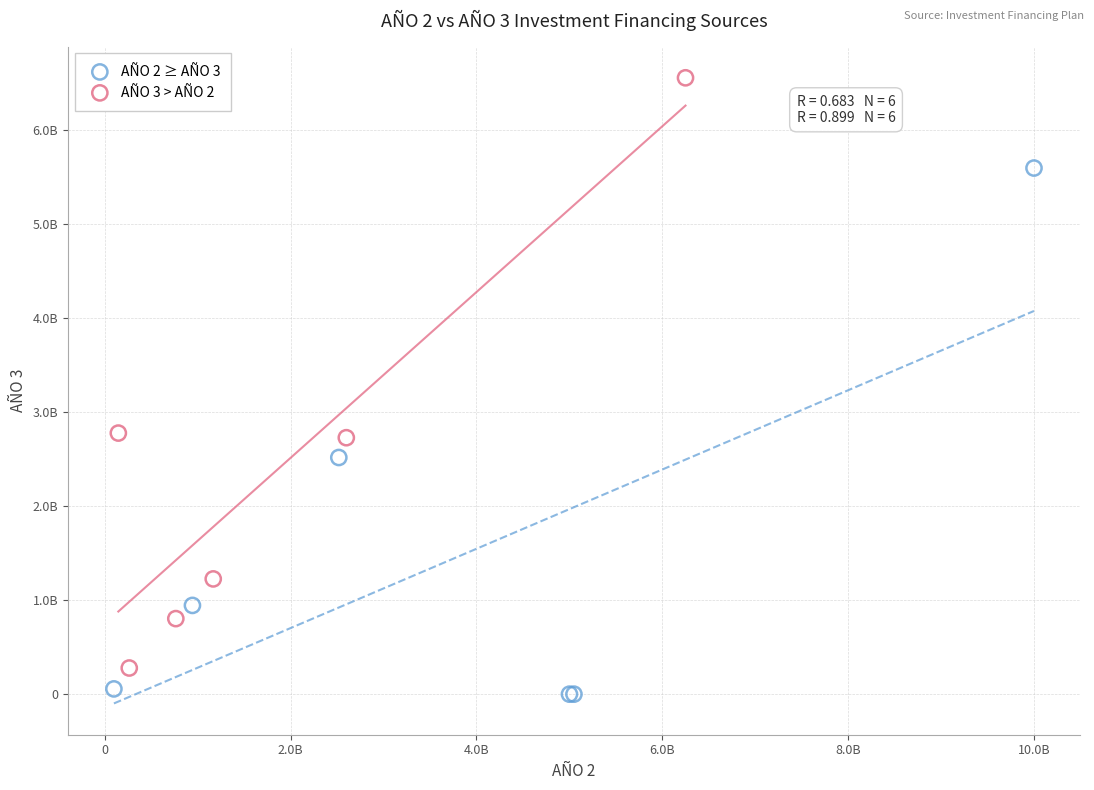

Which series contains the lowest Y value?

AÑO 2 ≥ AÑO 3